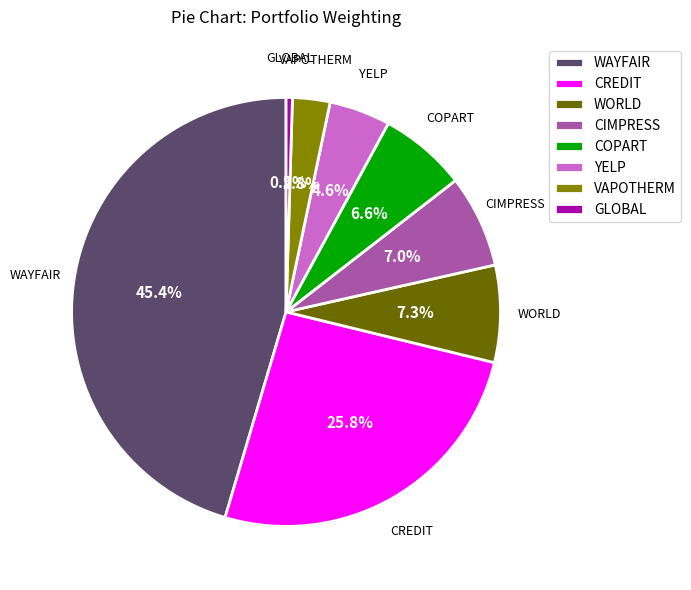

What is the largest slice in the pie chart?

WAYFAIR